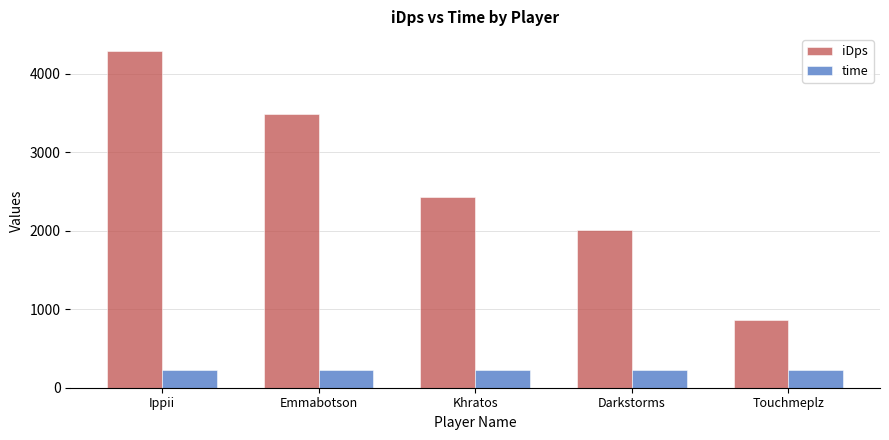

Is it true that iDps equals 4292.8 at Ippii?

True